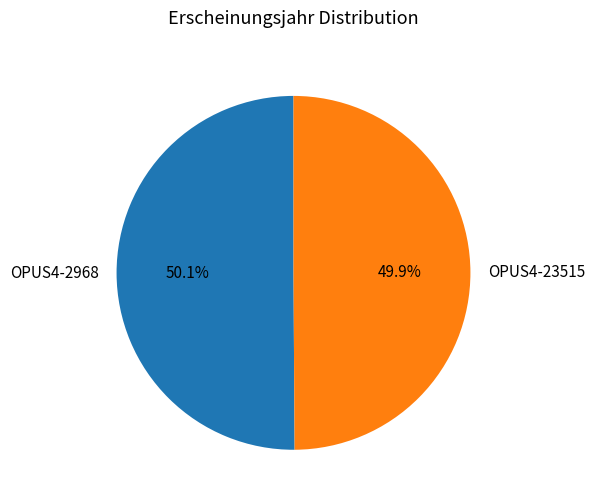

Is there any slice that represents more than half of the pie?

Yes